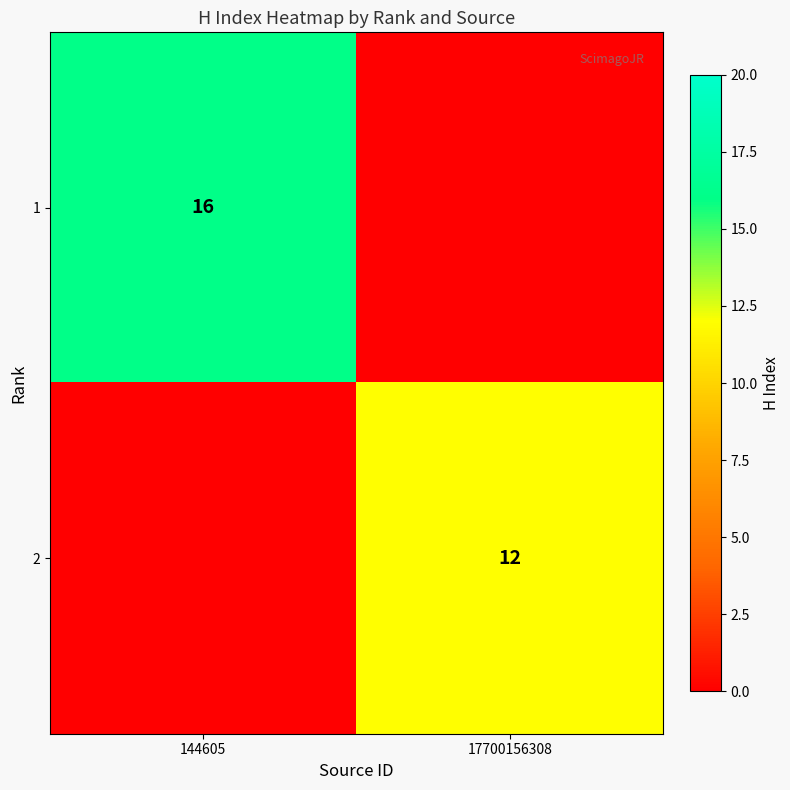

At how many categories does at least one series exceed 12?

1